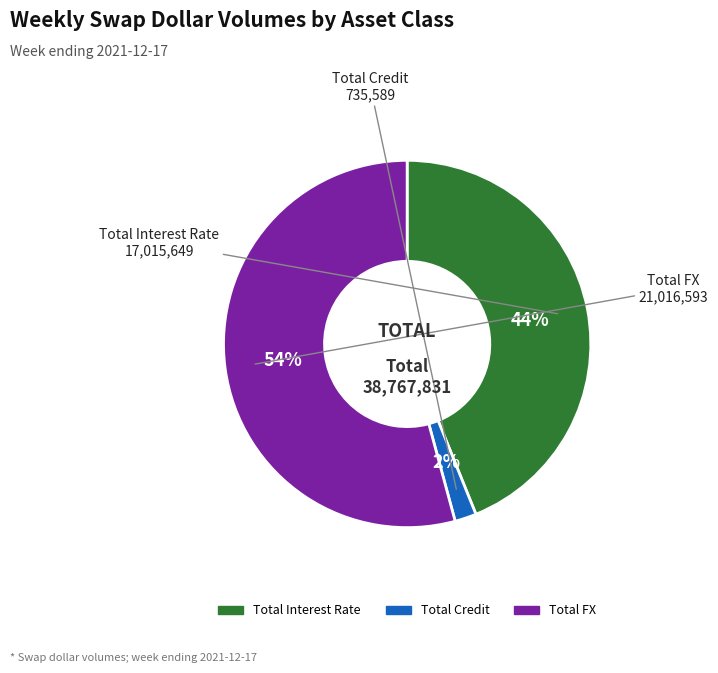

To the nearest percent, what is the difference between the largest and smallest slice percentages?

52%